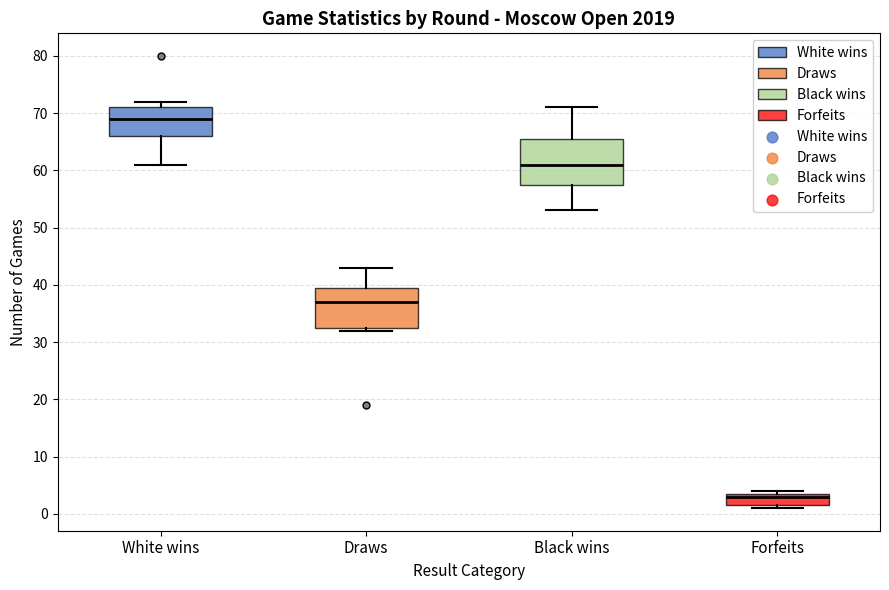

Reading left to right, read every box against the y-axis: the position of its median line, the range the box covers, and the ends of its whiskers. The values are not printed on the chart, so give them approximately, as read against the axis.

White wins: median 69, box 66 to 71, whiskers 61 to 72
Draws: median 37, box 33 to 40, whiskers 32 to 43
Black wins: median 61, box 58 to 66, whiskers 53 to 71
Forfeits: median 3, box 2 to 4, whiskers 1 to 4 (just above the box's upper edge)